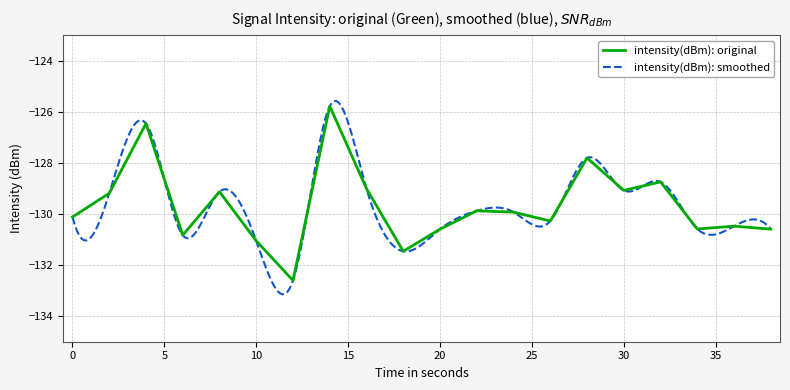

At which category does the data reach its first local valley?

6